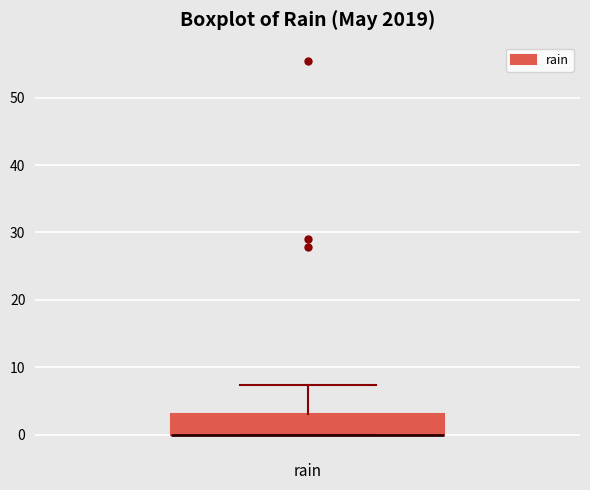

Read this box plot against the y-axis: the position of the median line, the range covered by the box, and the ends of both whiskers. The values are not printed on the chart, so give them approximately, as read against the axis.

median 0 (drawn on the box's lower edge), box 0 to 3, whiskers 0 to 7